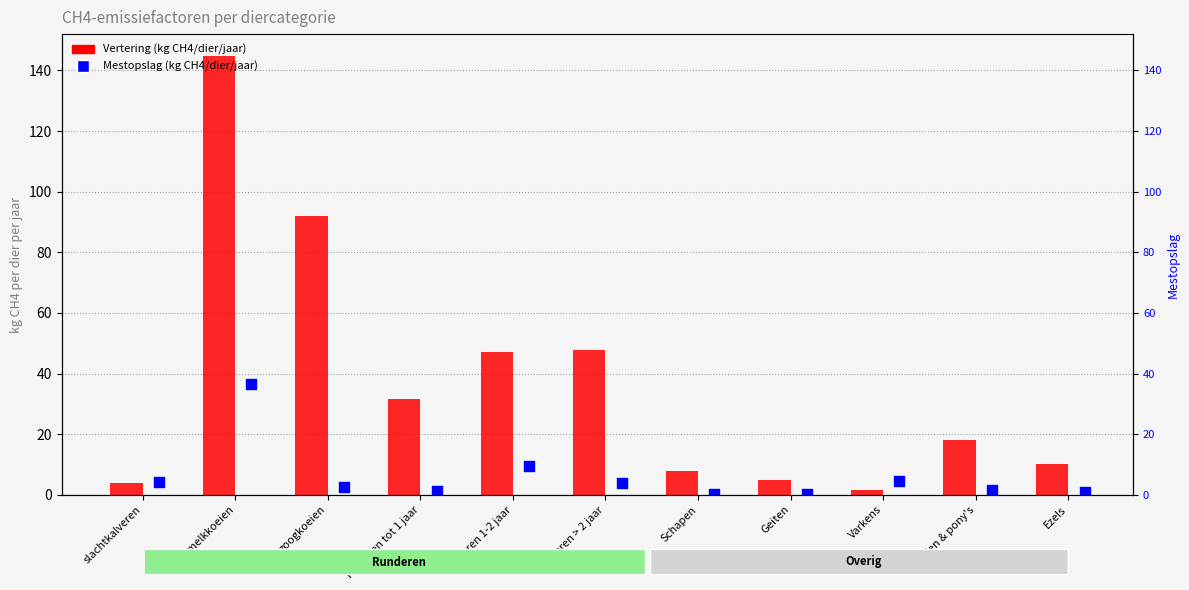

Which series contains the highest Y value?

Vertering (kg CH4/dier/jaar)